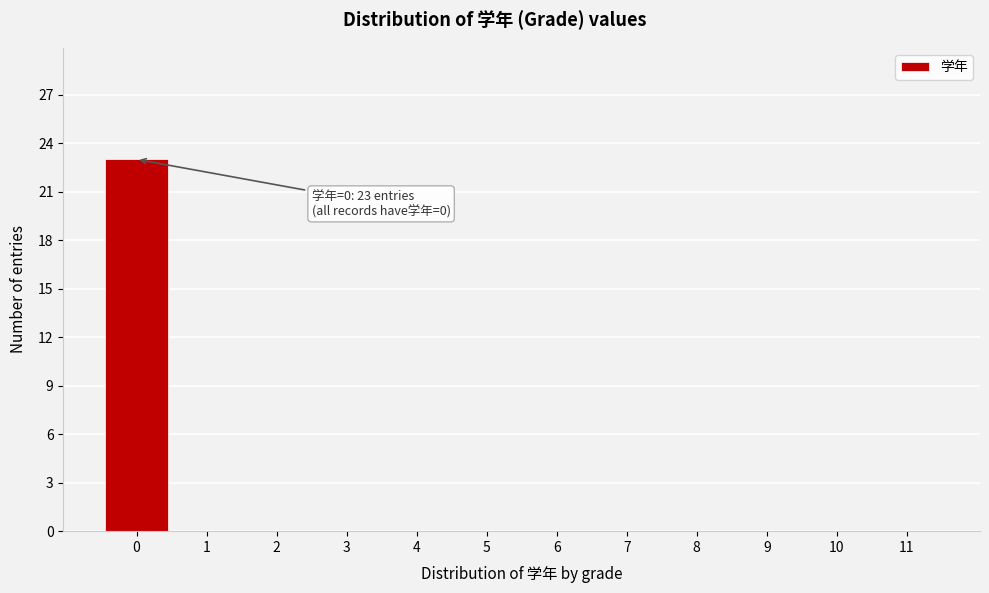

Reading left to right, list all the values displayed in this chart.

0=23	1=0	2=0	3=0	4=0	5=0	6=0	7=0	8=0	9=0	10=0	11=0